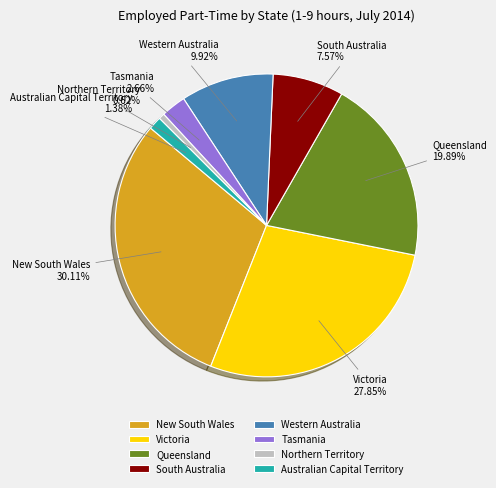

Which category has the biggest portion of the pie?

New South Wales